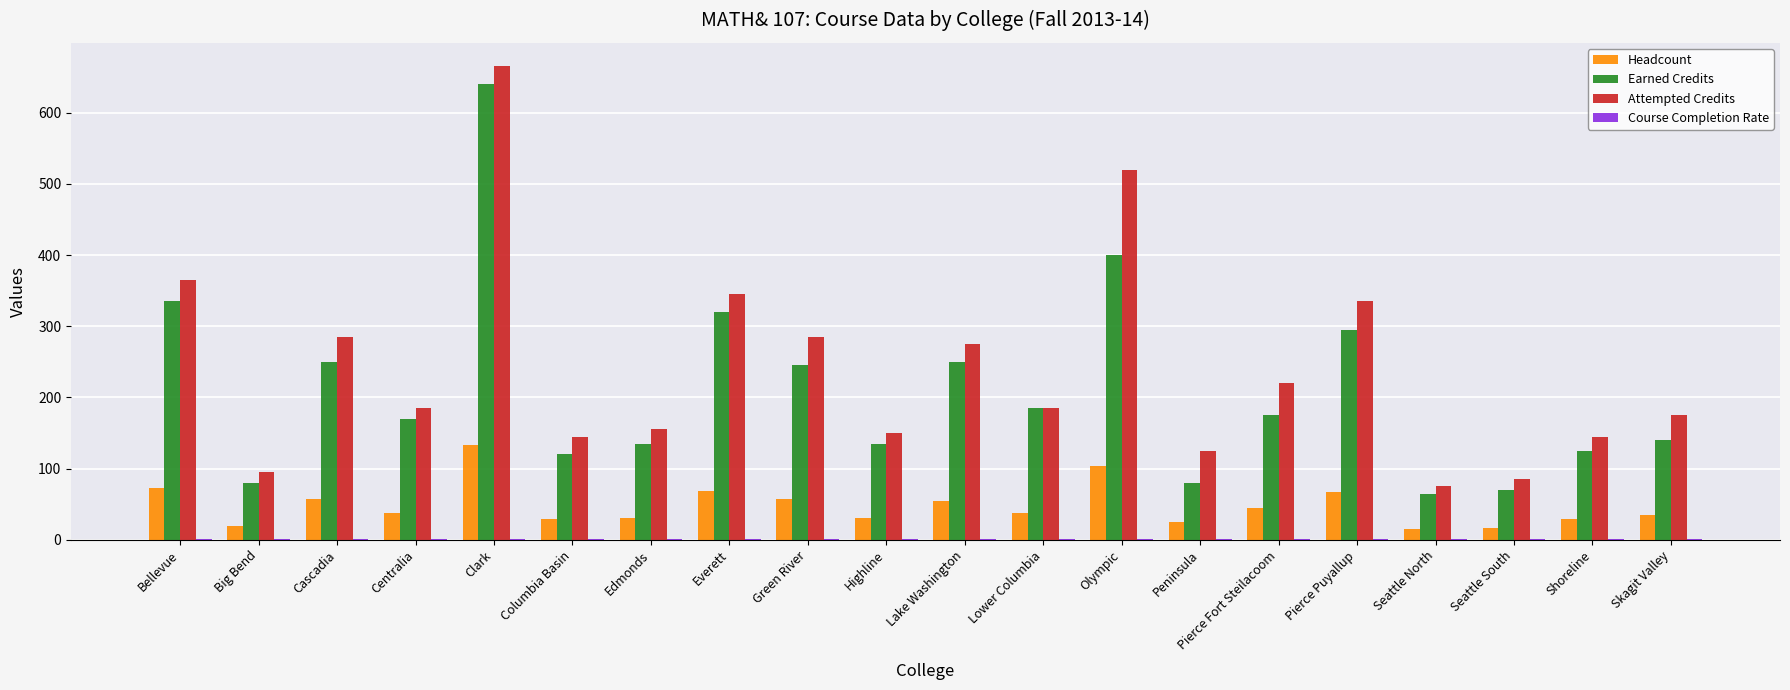

At which label is Earned Credits closest to 352?

Bellevue